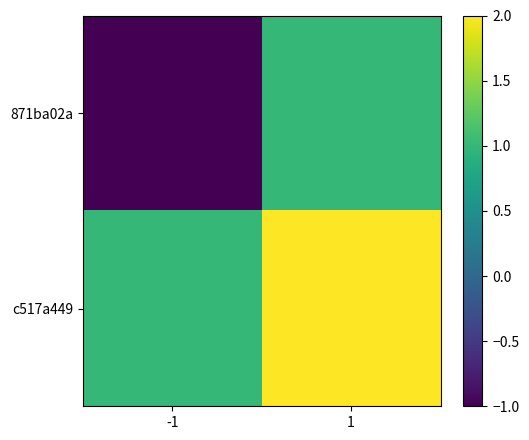

Which series changed the most between -1 and 1?

871ba02a